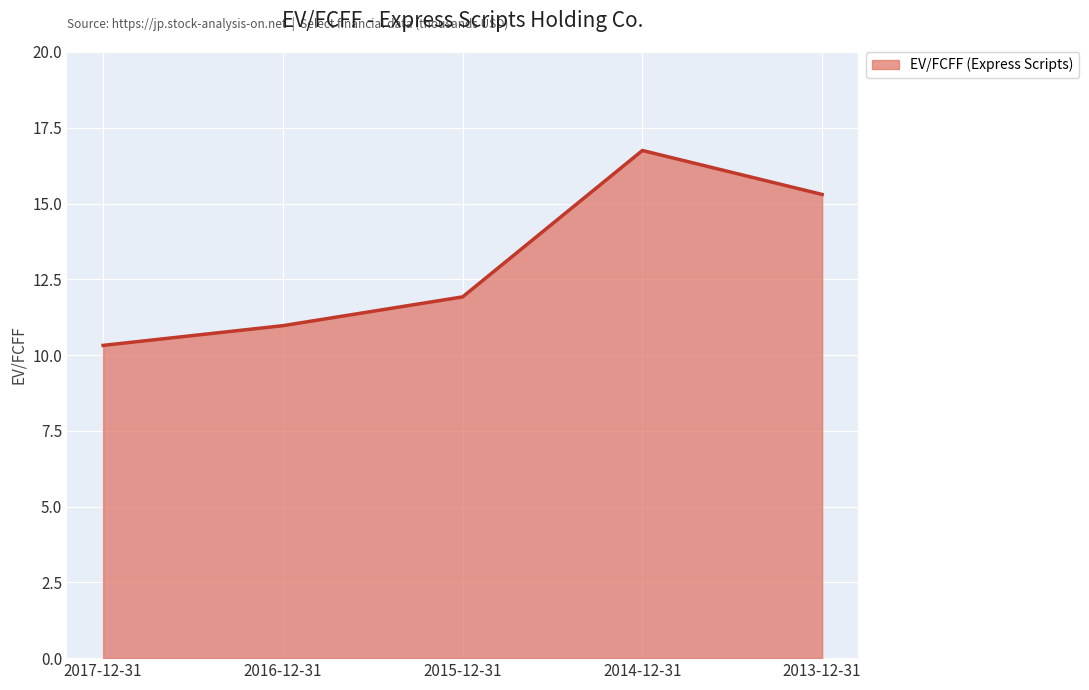

What position from the right is 2016-12-31?

4